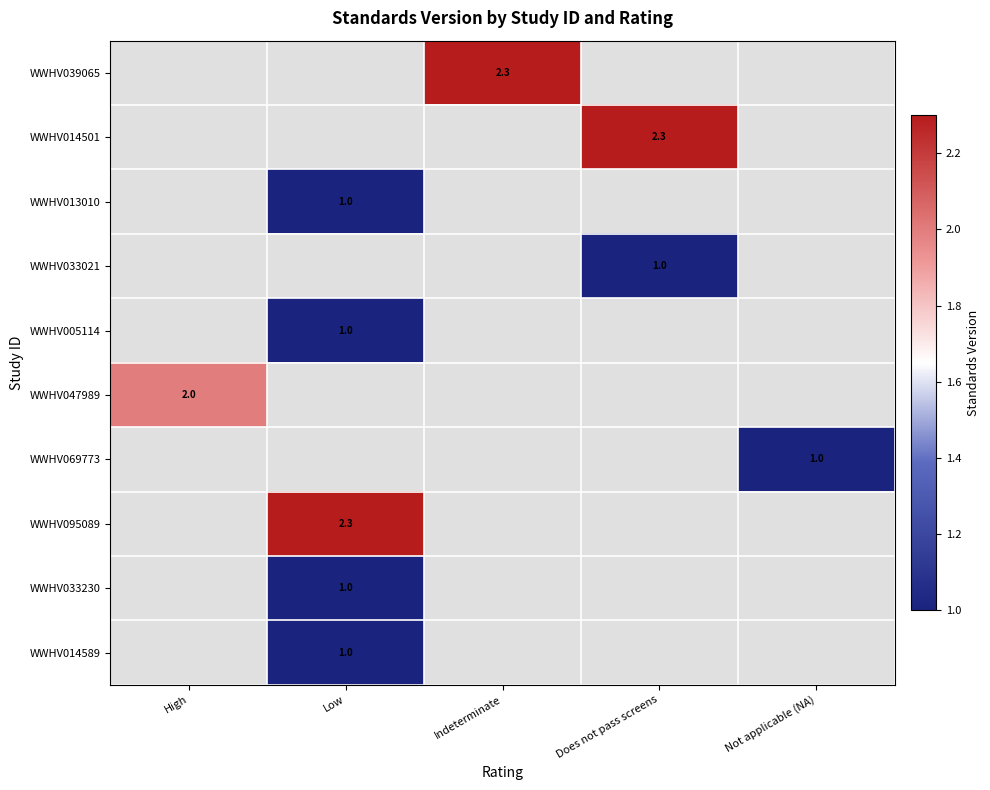

The WWHV033230 series shows 1.0 at Low. True or false?

True